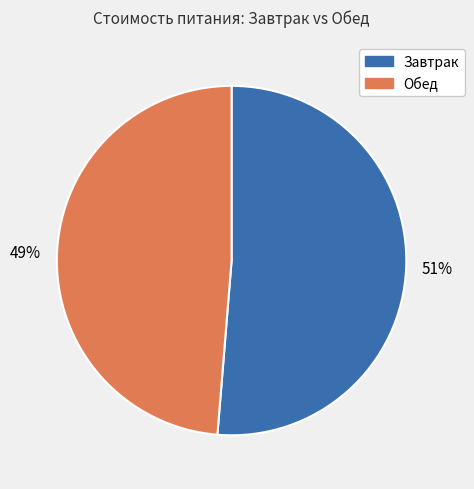

How many slices are in this pie chart?

2